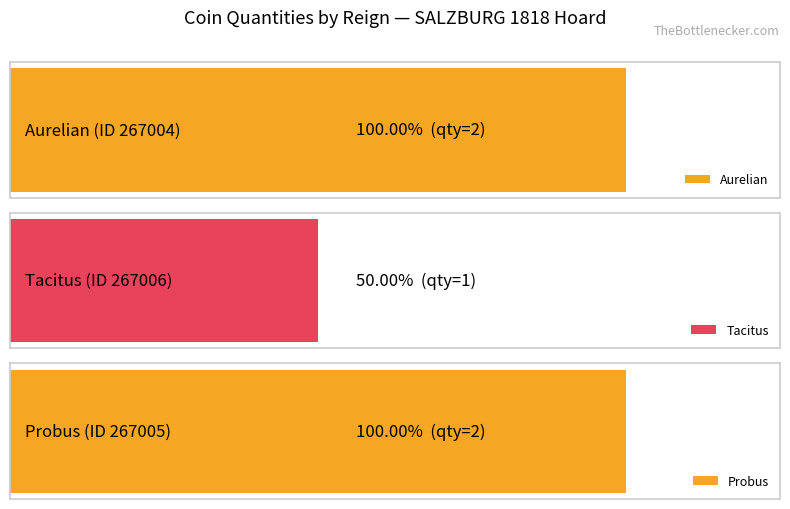

Reading right to left, extract all data points from this chart.

2	1	2